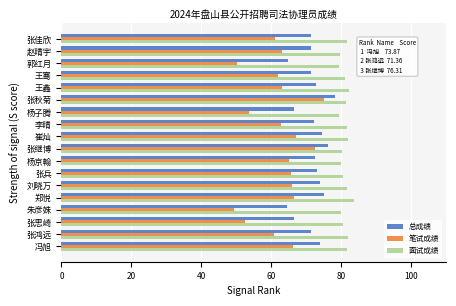

How many data points does each series have?

18